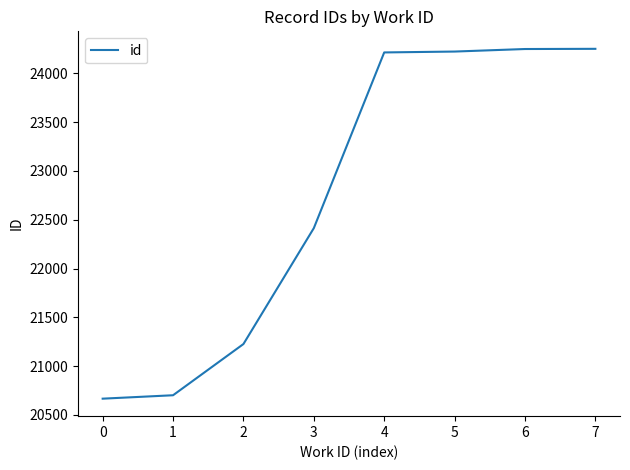

What is the minimum value shown in the chart?

20666